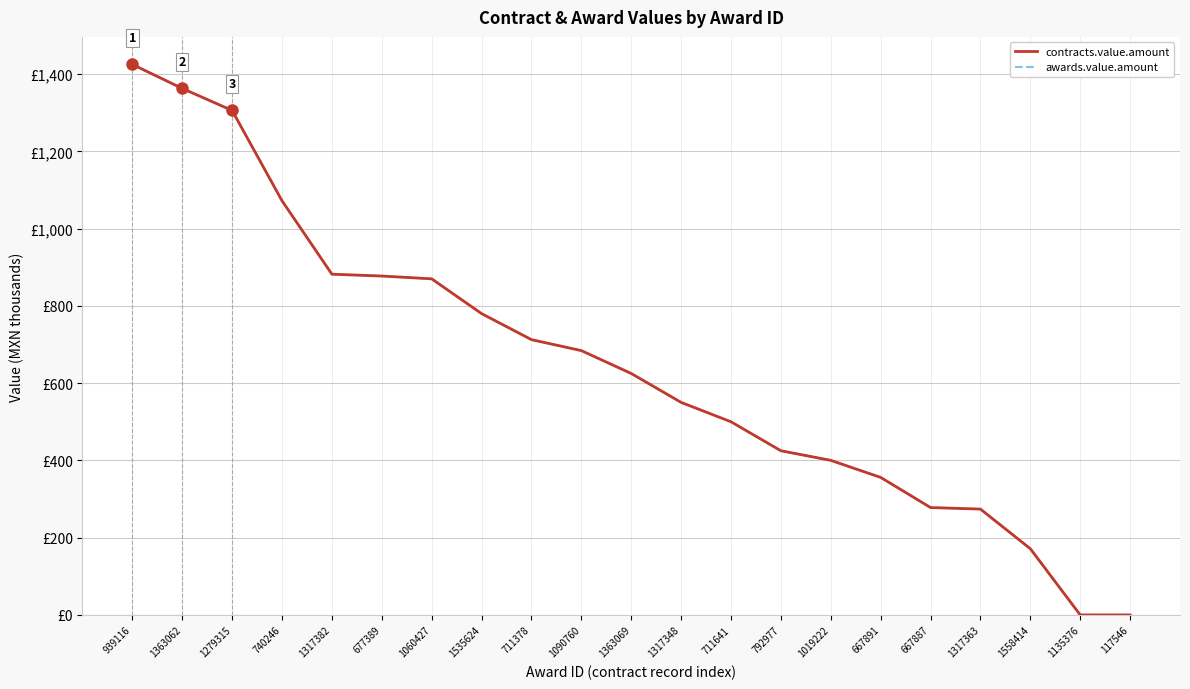

List the series in order of their peak value, highest first.

contracts.value.amount, awards.value.amount